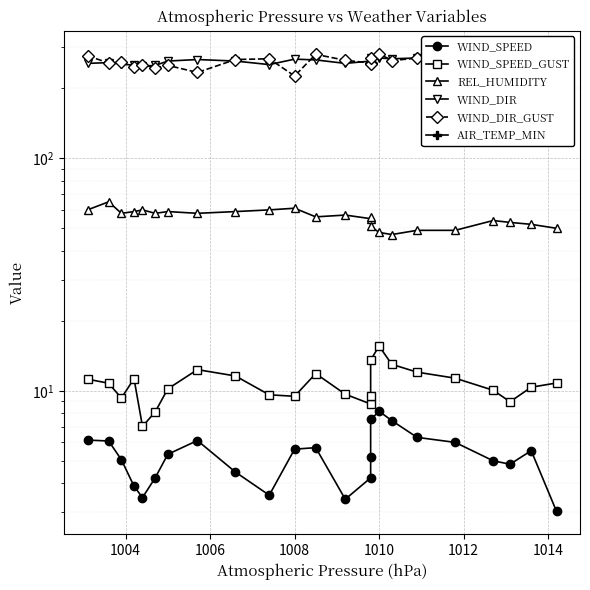

Is it true that AIR_TEMP_MIN equals -4.6 at 1008?

False